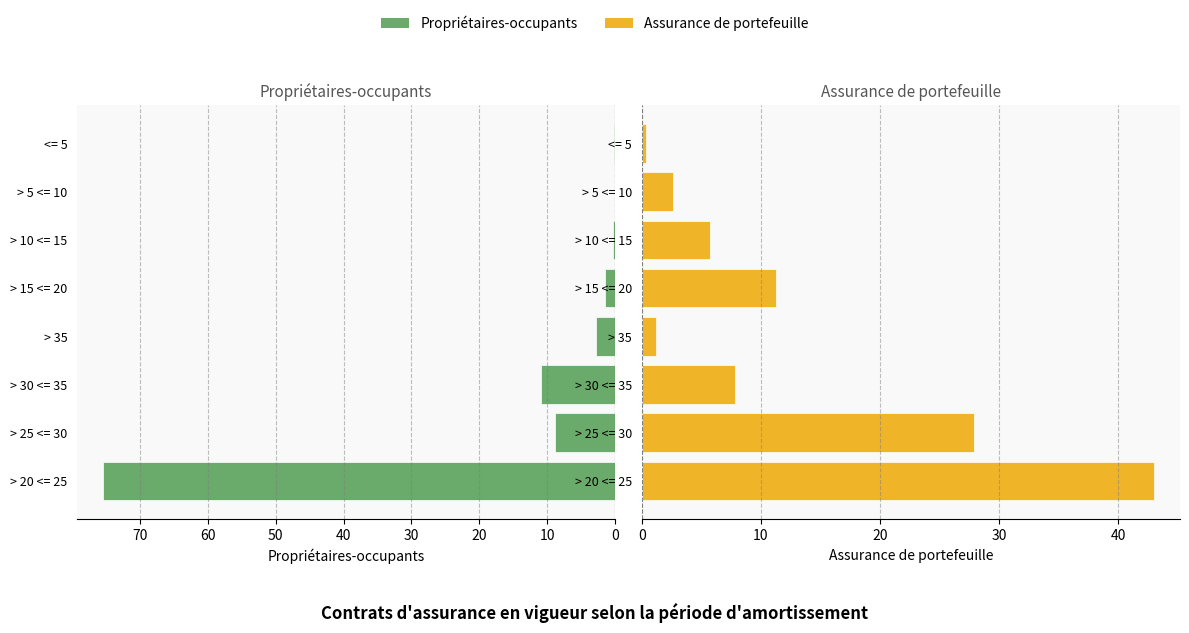

What is the value of the Assurance de portefeuille bar at the 8th from the left?

0.4